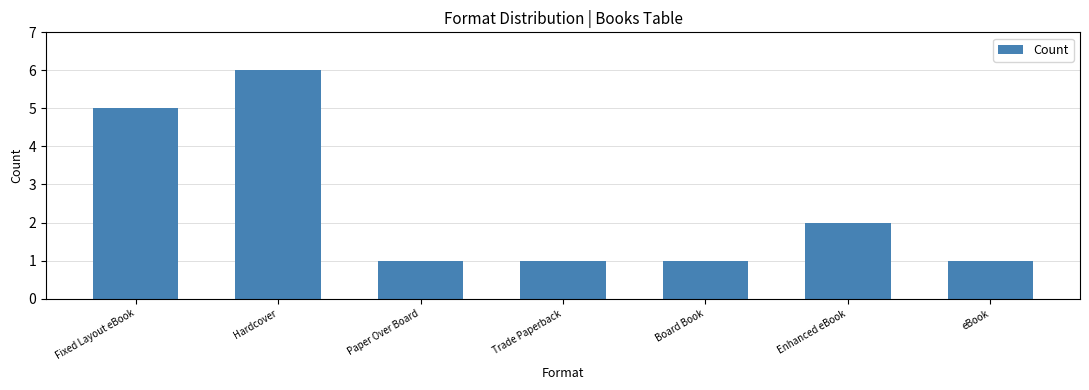

How many categories are shown in the chart?

7